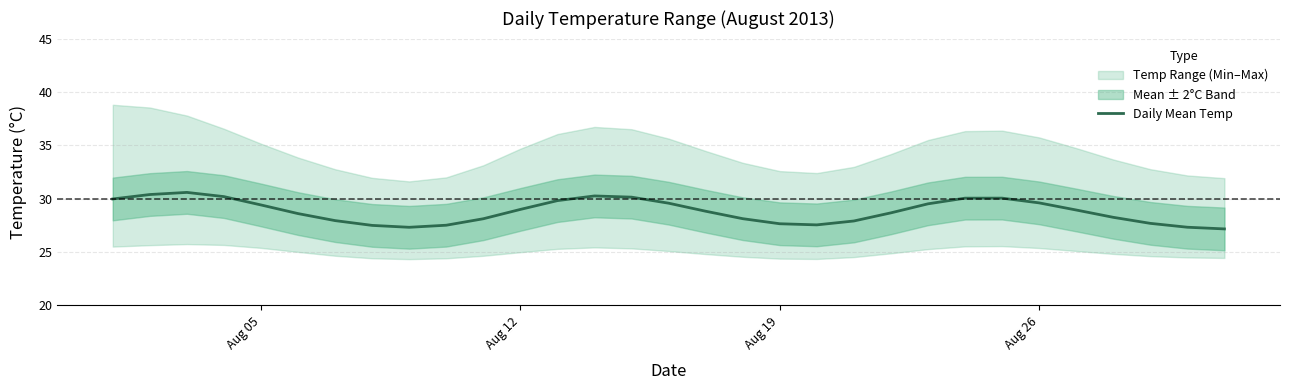

Reading right to left, what are all the values shown in this chart?

27.2	27.3	27.7	28.3	28.9	29.6	30.1	30.1	29.5	28.7	27.9	27.5	27.7	28.1	28.8	29.6	30.1	30.3	29.8	29.0	28.1	27.5	27.3	27.5	28.0	28.6	29.4	30.2	30.6	30.4	30.0